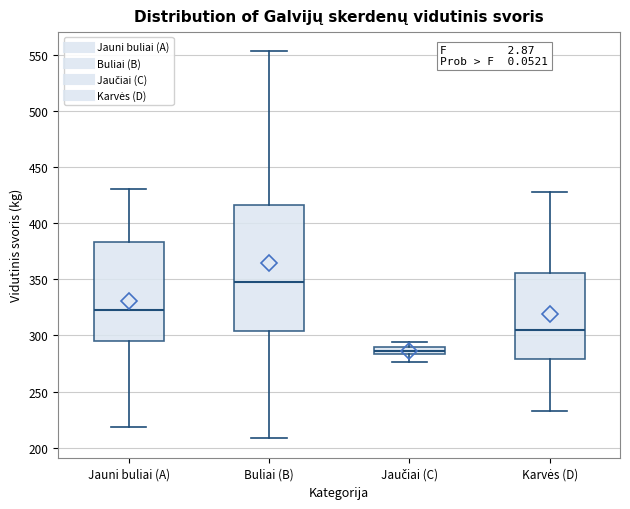

Which box has the lowest median line?

Jaučiai (C)